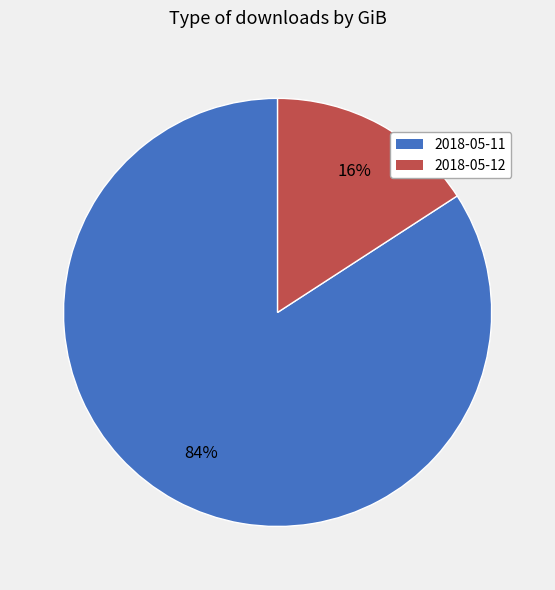

The 2018-05-11 slice represents 84% of the pie. True or false?

True